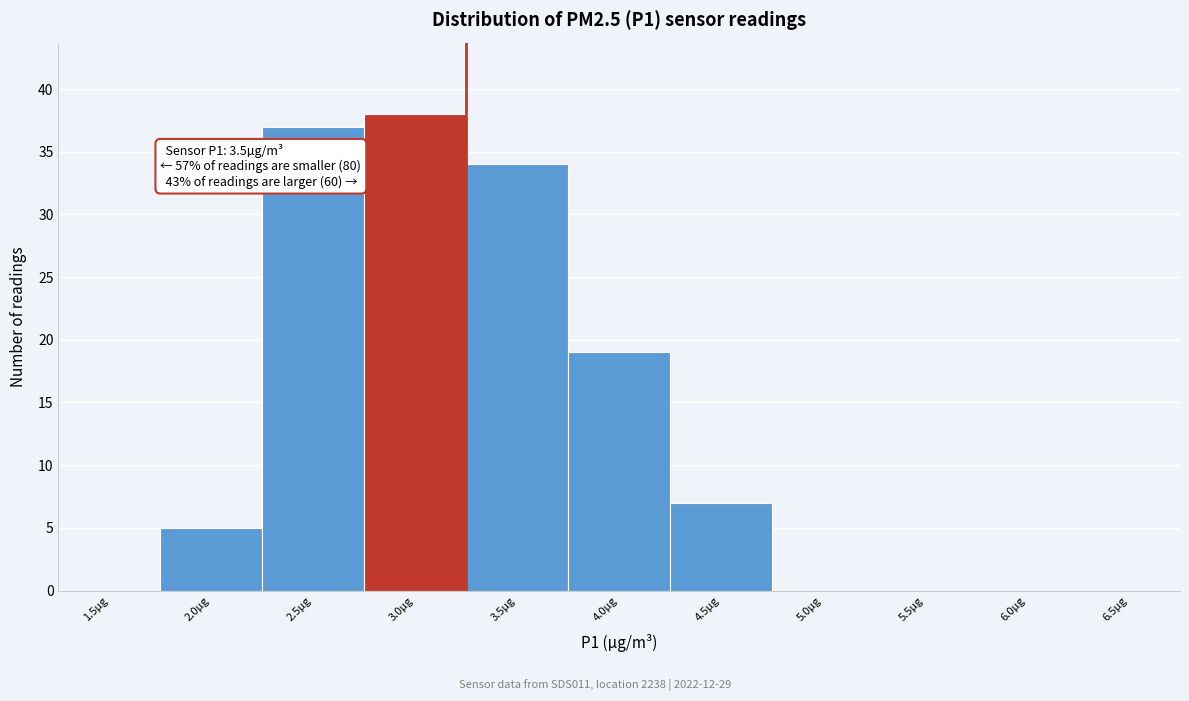

Reading left to right, transcribe all the data shown in this chart.

1.5µg=0	2.0µg=5	2.5µg=37	3.0µg=38	3.5µg=34	4.0µg=19	4.5µg=7	5.0µg=0	5.5µg=0	6.0µg=0	6.5µg=0